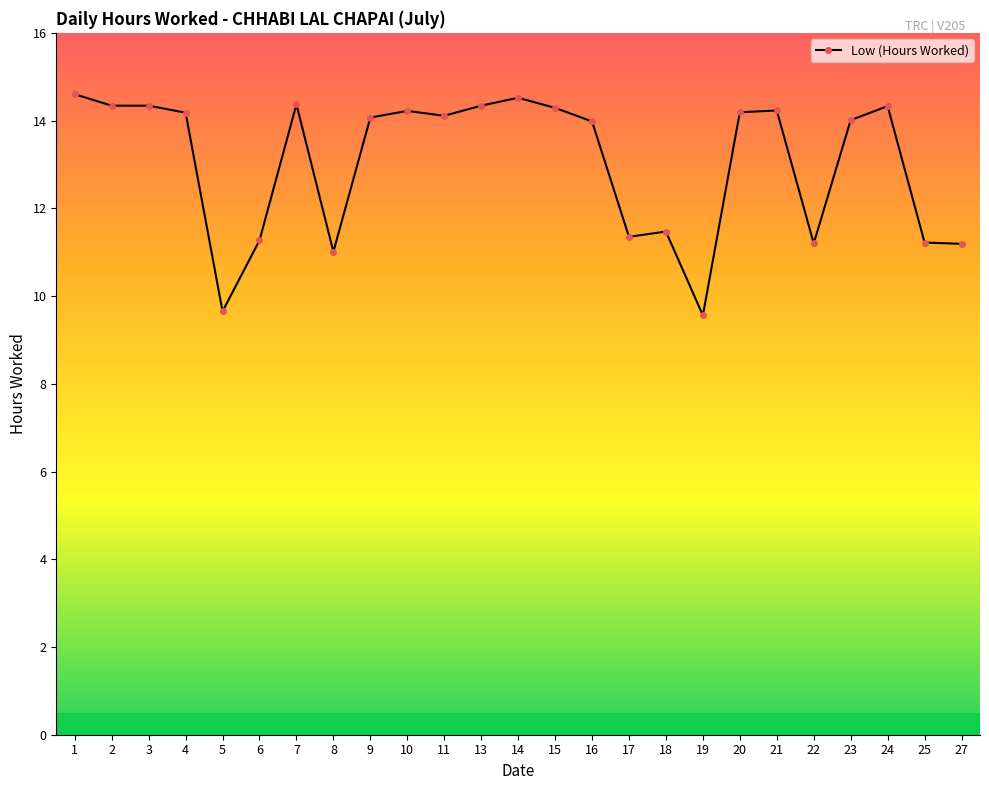

True or false: there are more than 2 points higher than both neighbors.

True